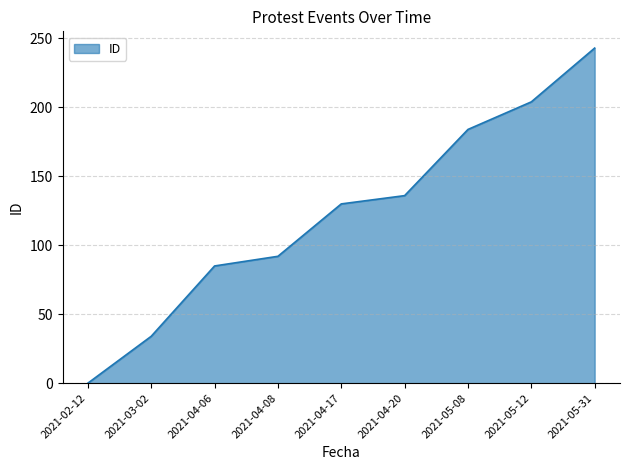

What is the maximum value shown in the chart?

243